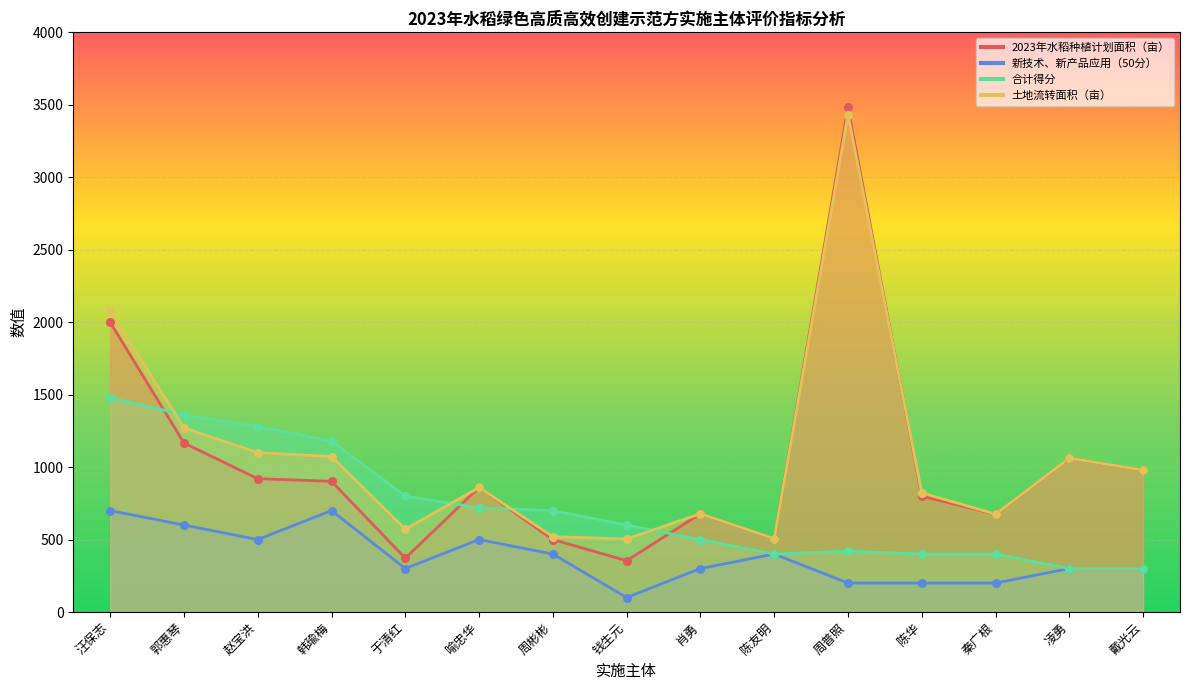

At which category is the sum across all series the highest?

周普照